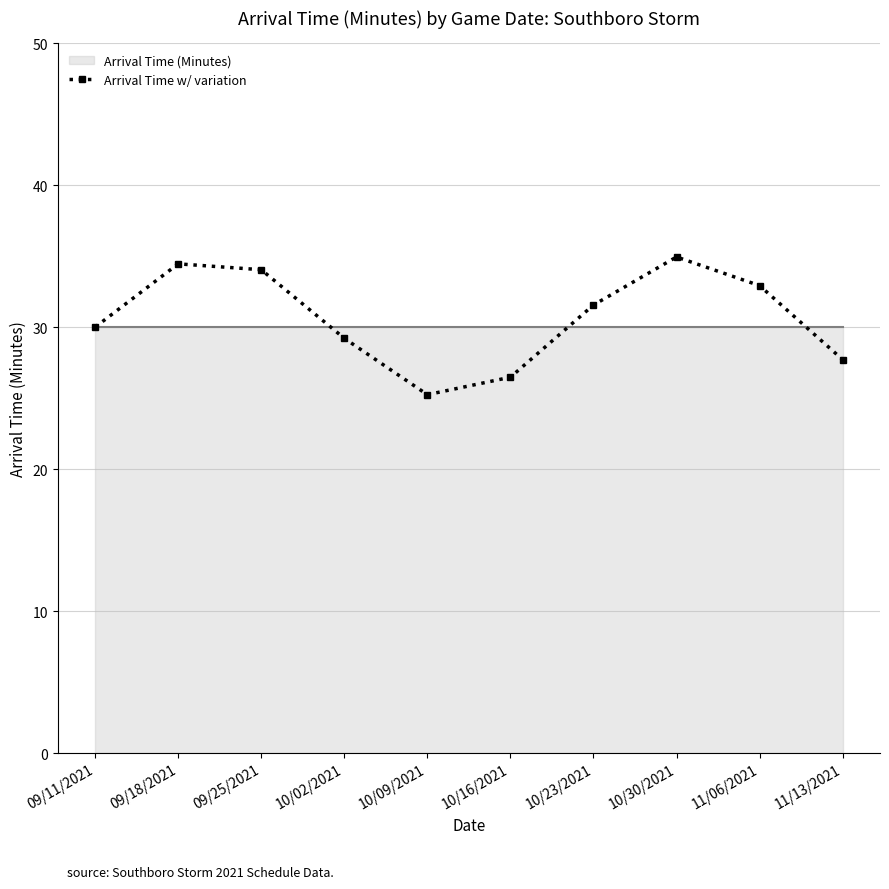

How many categories are shown in the chart?

10